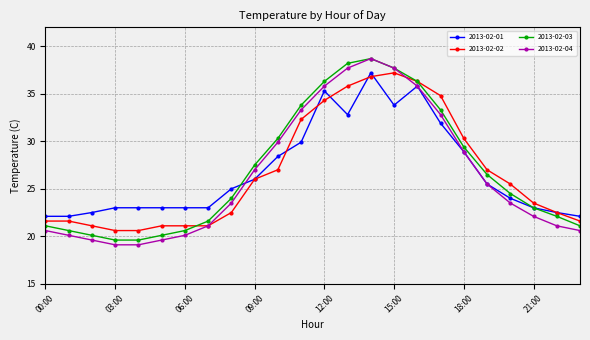

What is the smallest value displayed?

19.1